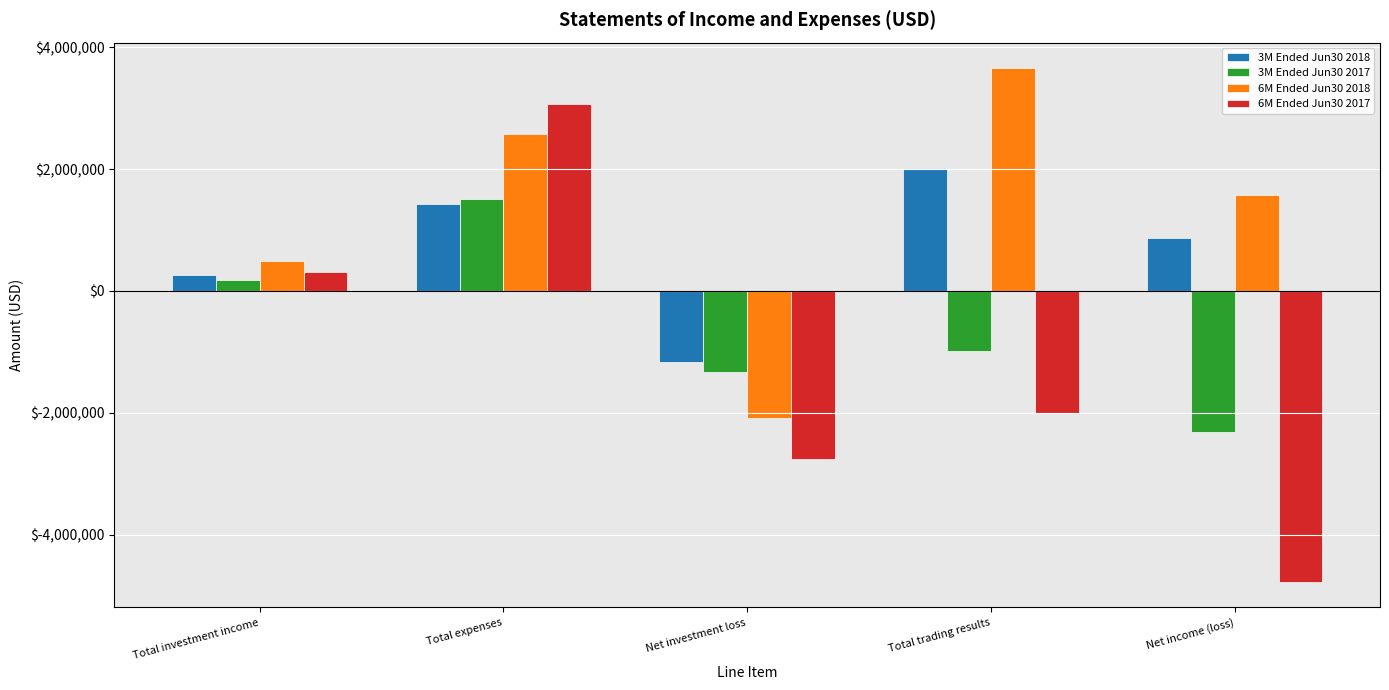

How many bars are there in total?

20